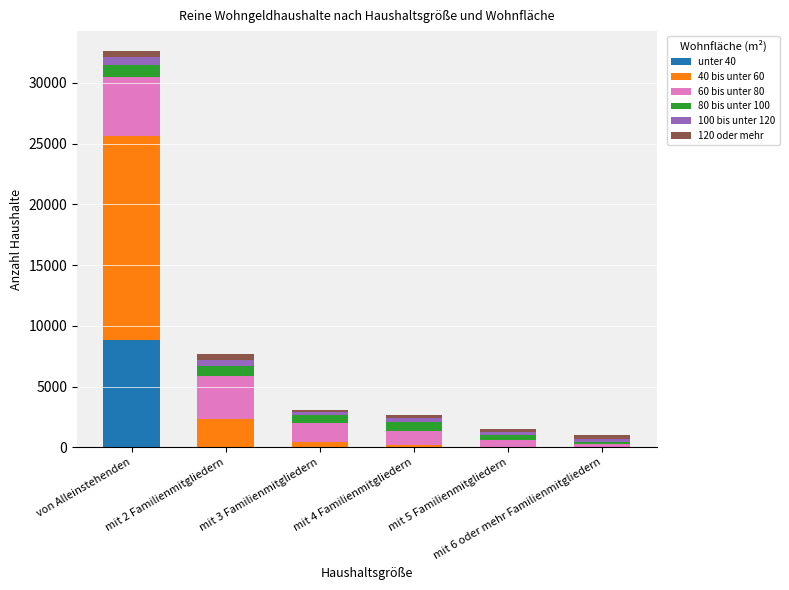

List the series in order of their peak value, highest first.

40 bis unter 60, unter 40, 60 bis unter 80, 80 bis unter 100, 100 bis unter 120, 120 oder mehr